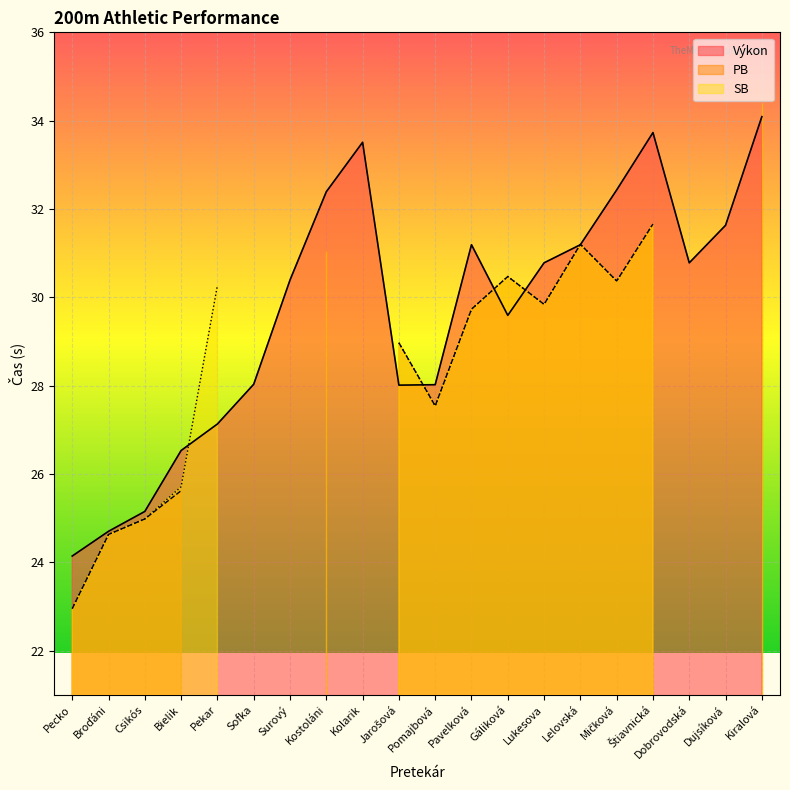

How many lines are shown in the chart?

3